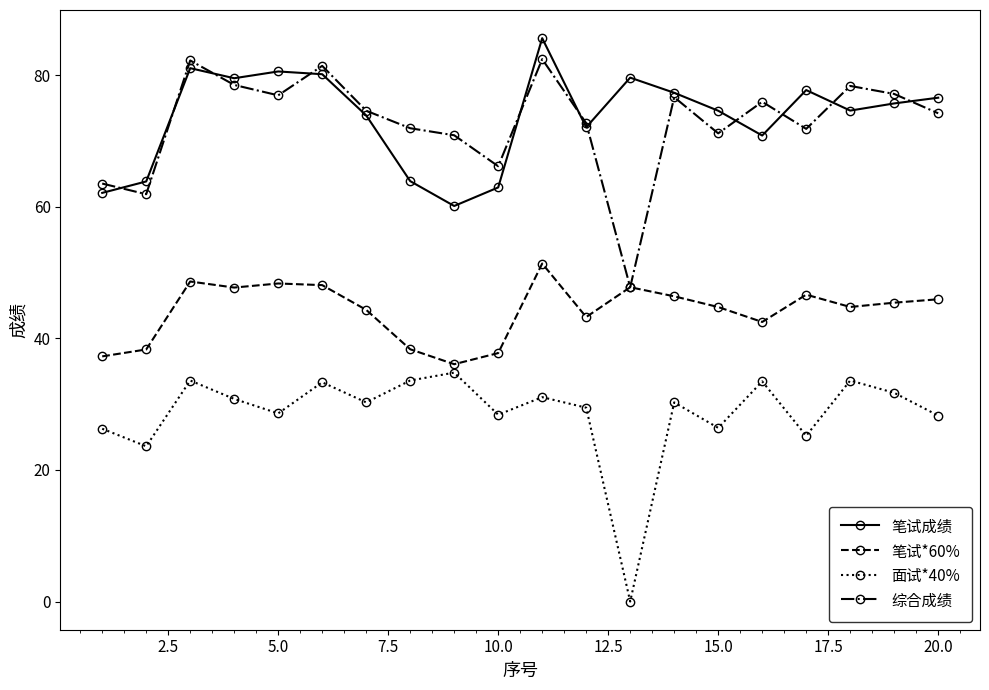

How many interior local valleys does the 面试*40% series have?

7